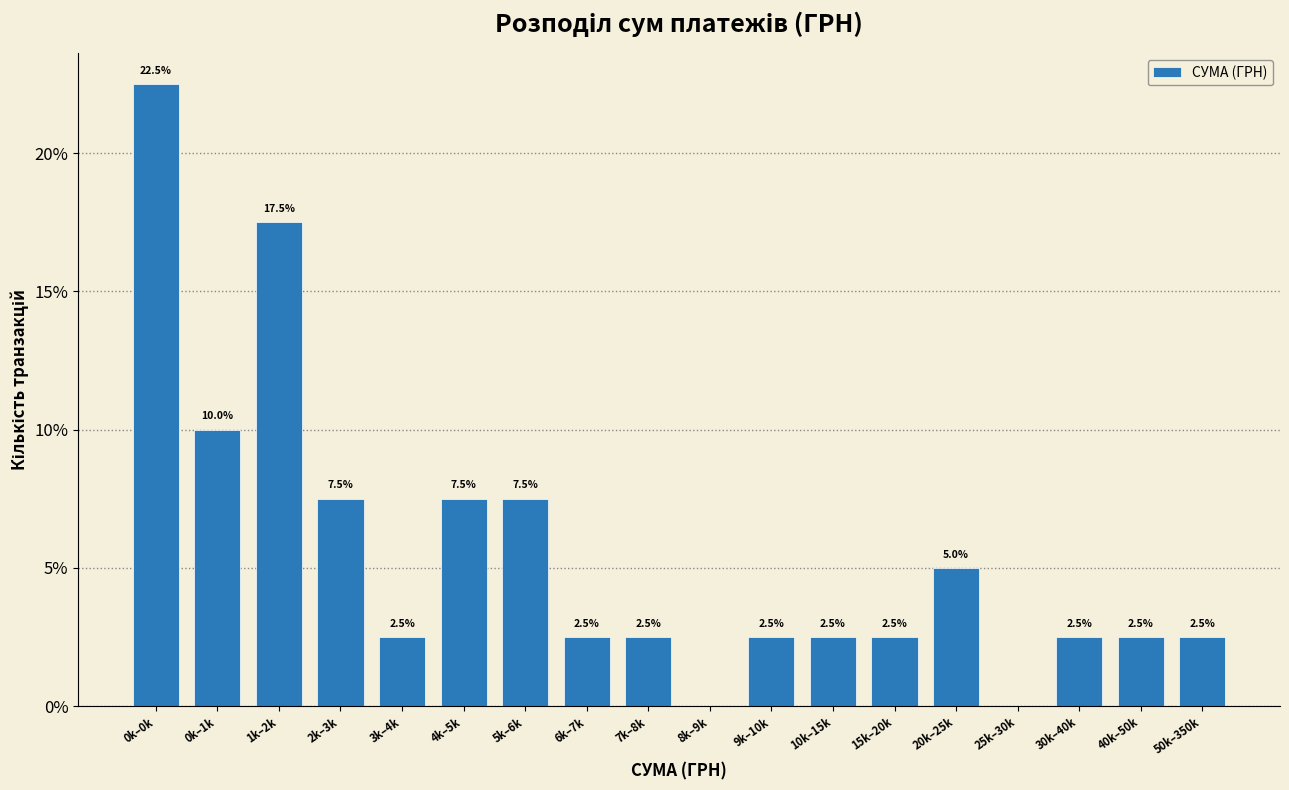

Reading right to left, list all the values displayed in this chart.

50k–350k=2.5	40k–50k=2.5	30k–40k=2.5	25k–30k=0.0	20k–25k=5.0	15k–20k=2.5	10k–15k=2.5	9k–10k=2.5	8k–9k=0.0	7k–8k=2.5	6k–7k=2.5	5k–6k=7.5	4k–5k=7.5	3k–4k=2.5	2k–3k=7.5	1k–2k=17.5	0k–1k=10.0	0k–0k=22.5